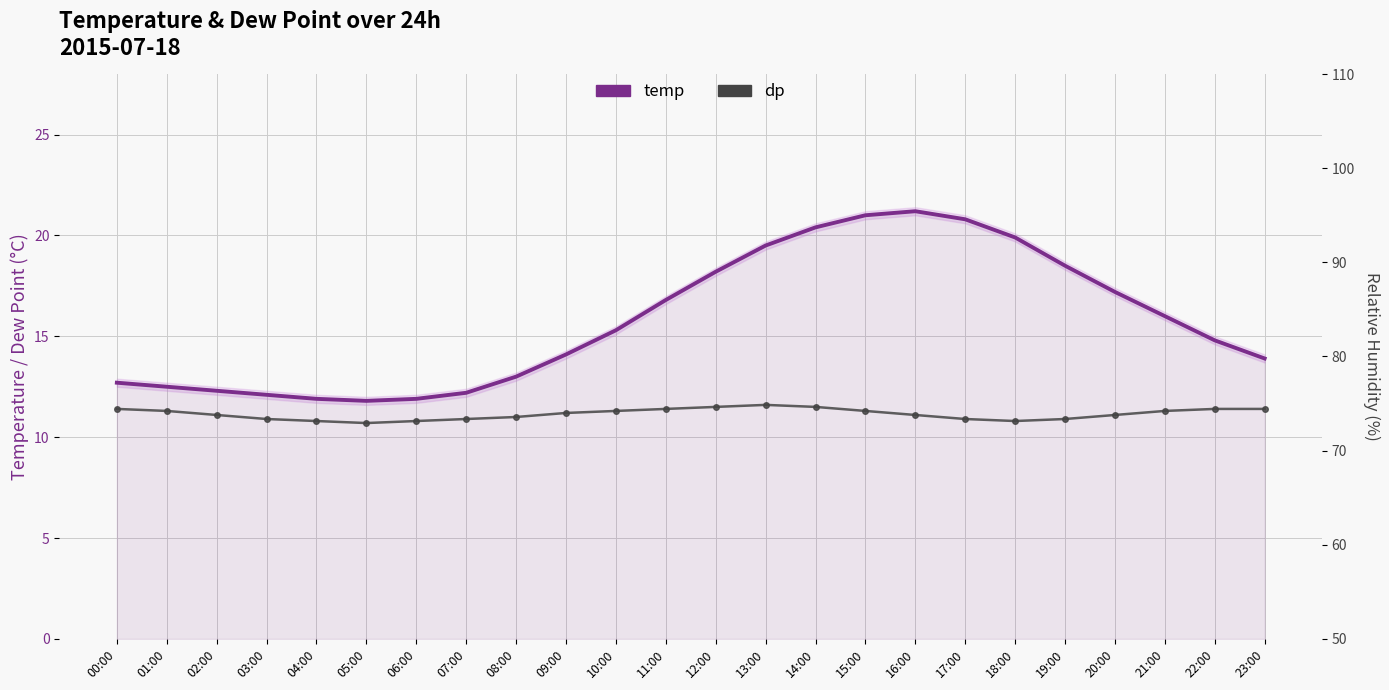

At 04:00, list the series in order from largest to smallest.

temp, dp